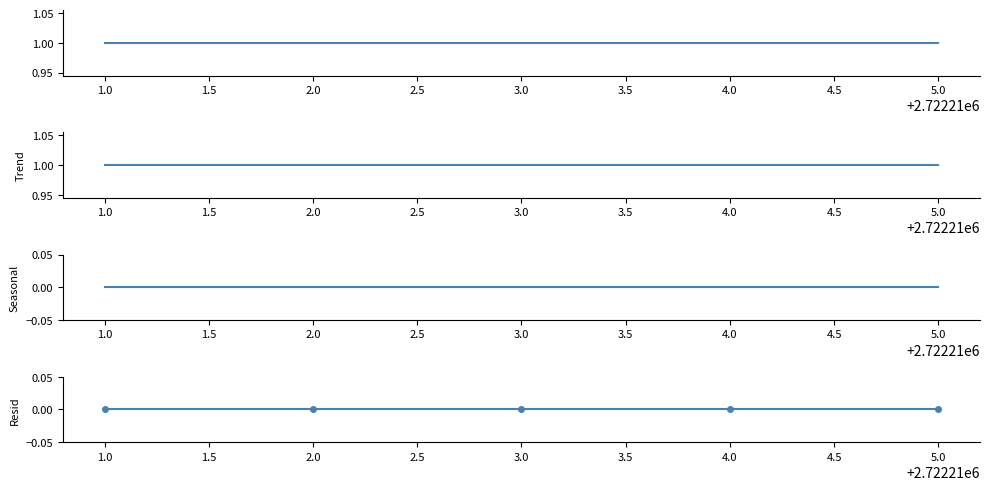

Which series has the largest total across all categories?

Trend